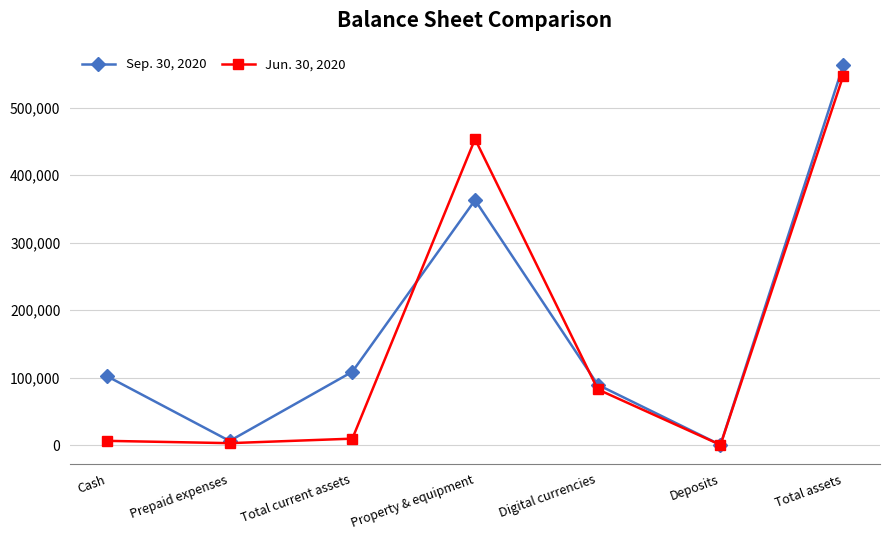

What is the difference between the maximum and second lowest values in the Jun. 30, 2020 series?

543572